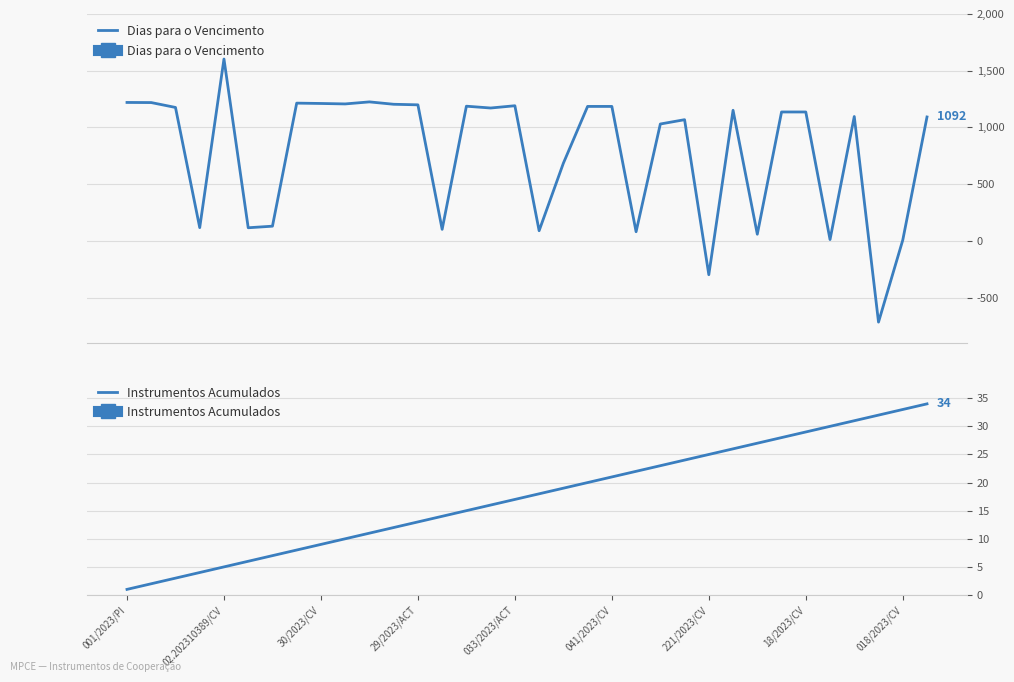

What is the lowest value of the Dias para o Vencimento series?

-717